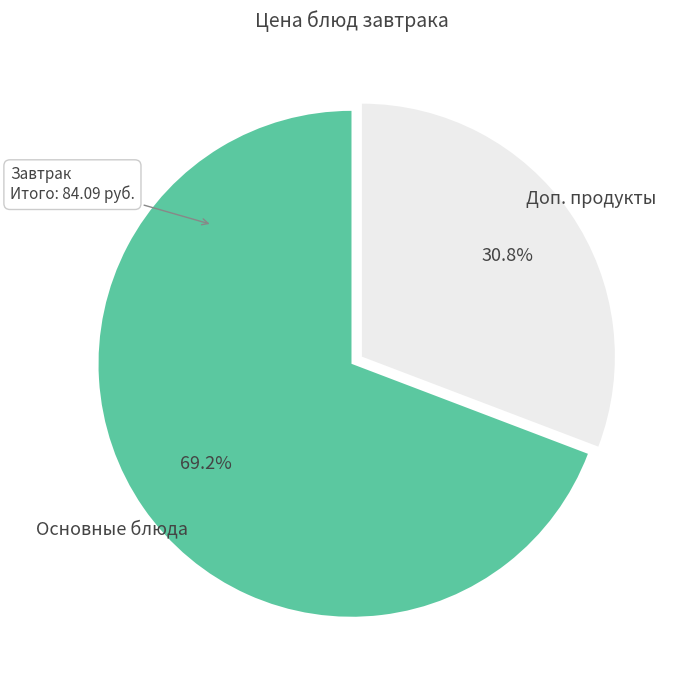

Which slice is the largest?

Основные блюда